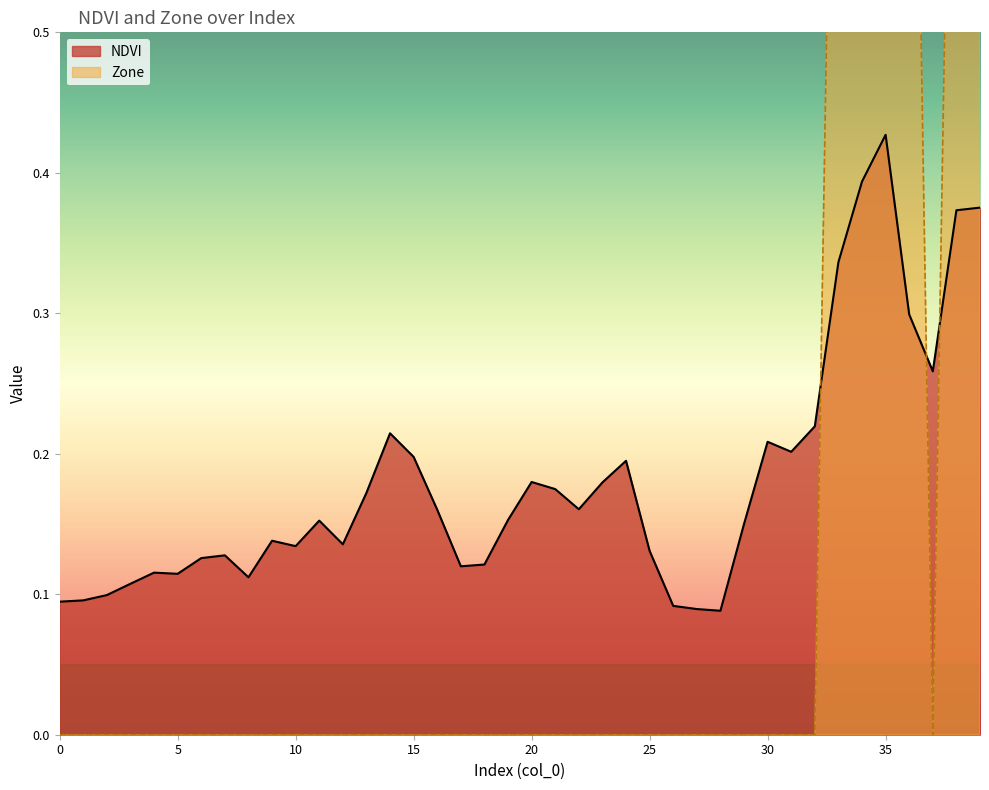

What is the value of the NDVI point at the 29th from the left?

0.1